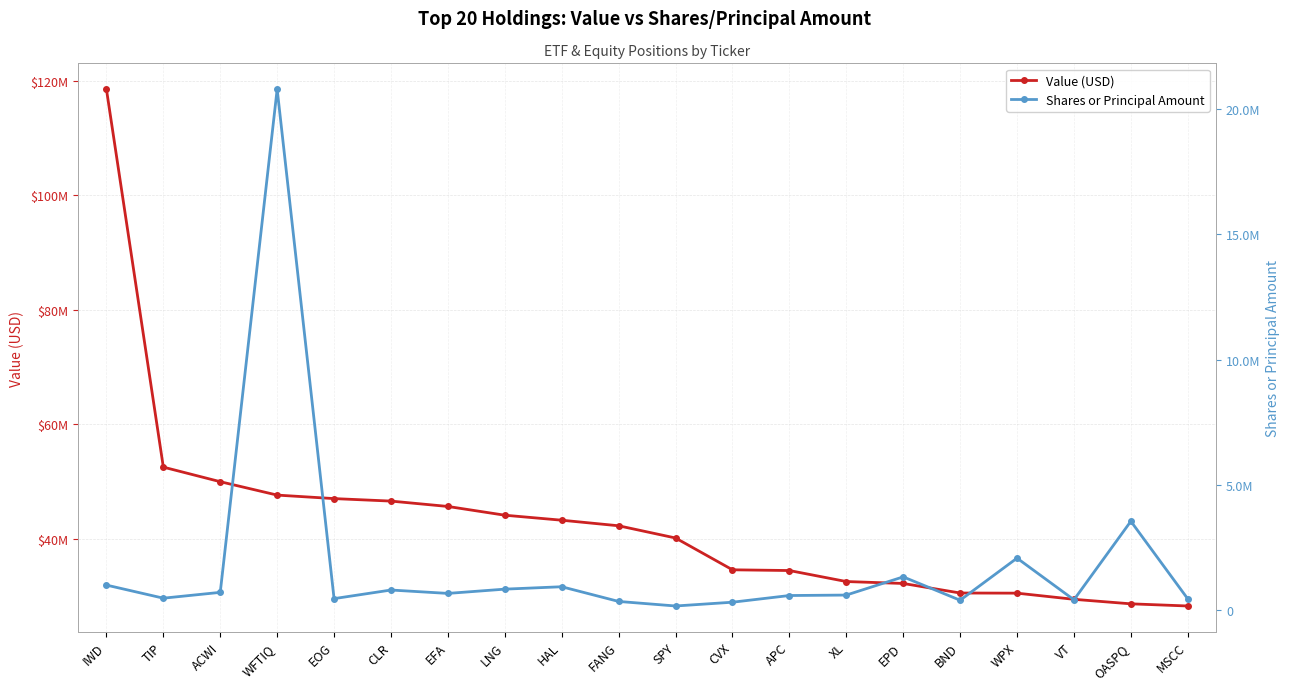

At how many categories does at least one series exceed 5075030?

20